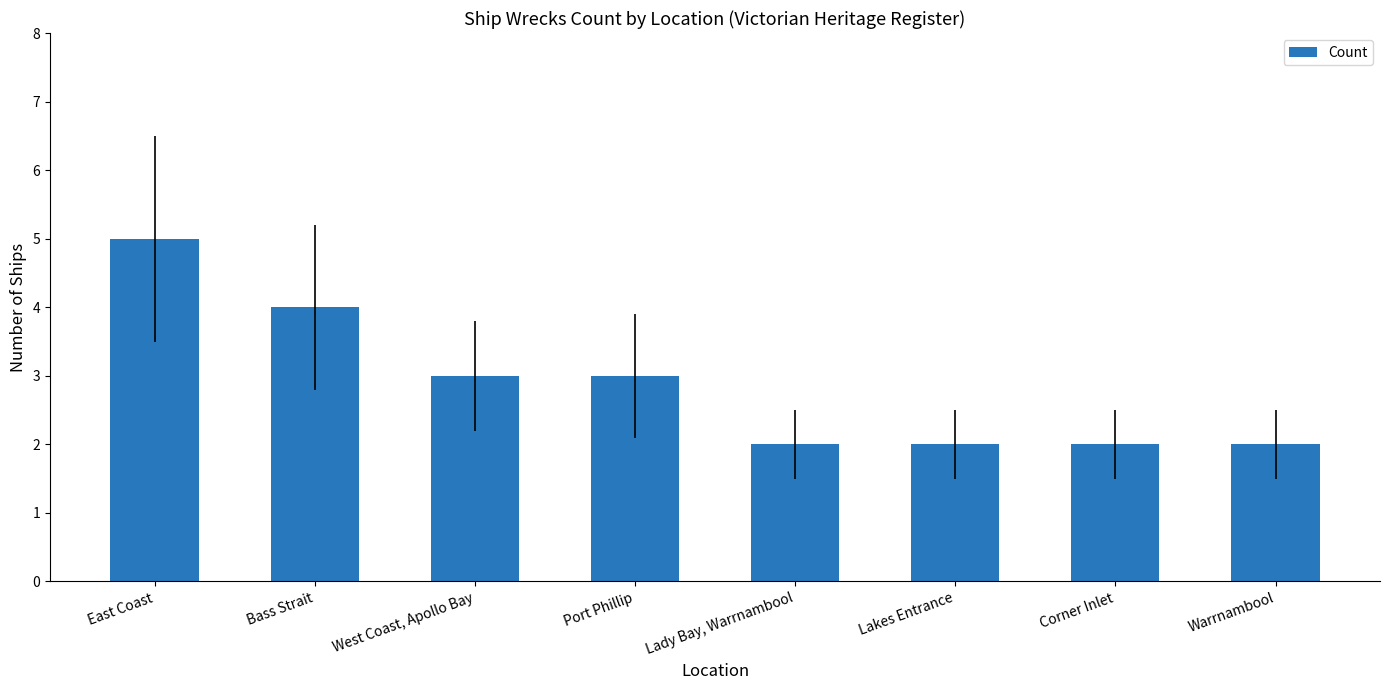

Count the number of categories in the chart.

8